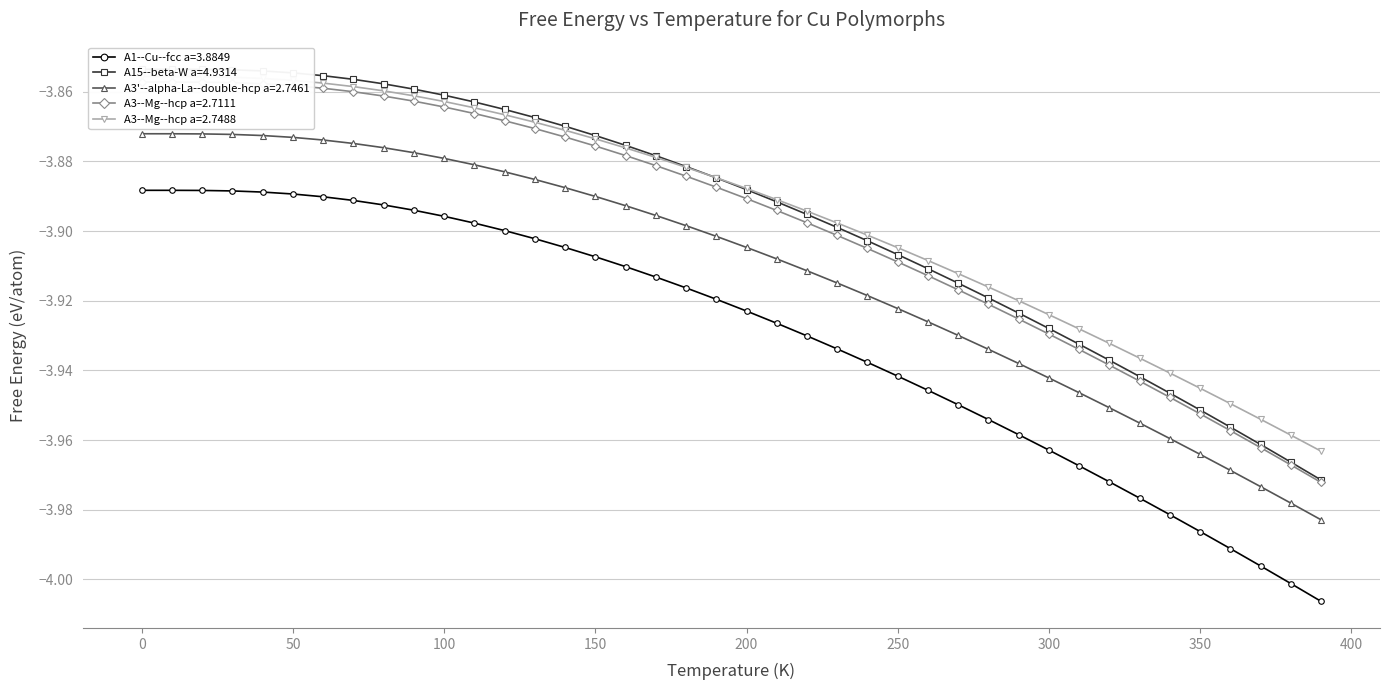

Does the chart display data point markers on the line(s)?

Yes